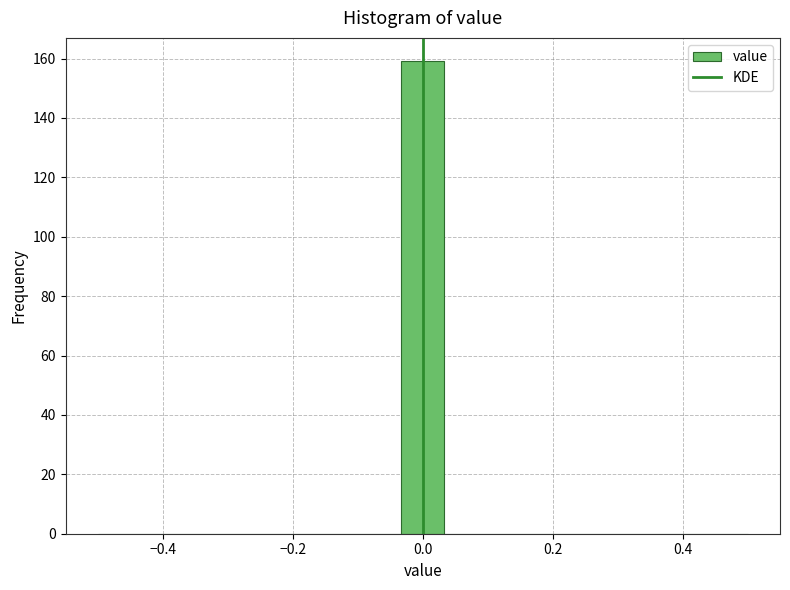

Around what value on the x-axis is the tallest bar? Give the approximate position of its centre, as read against the axis.

0.00